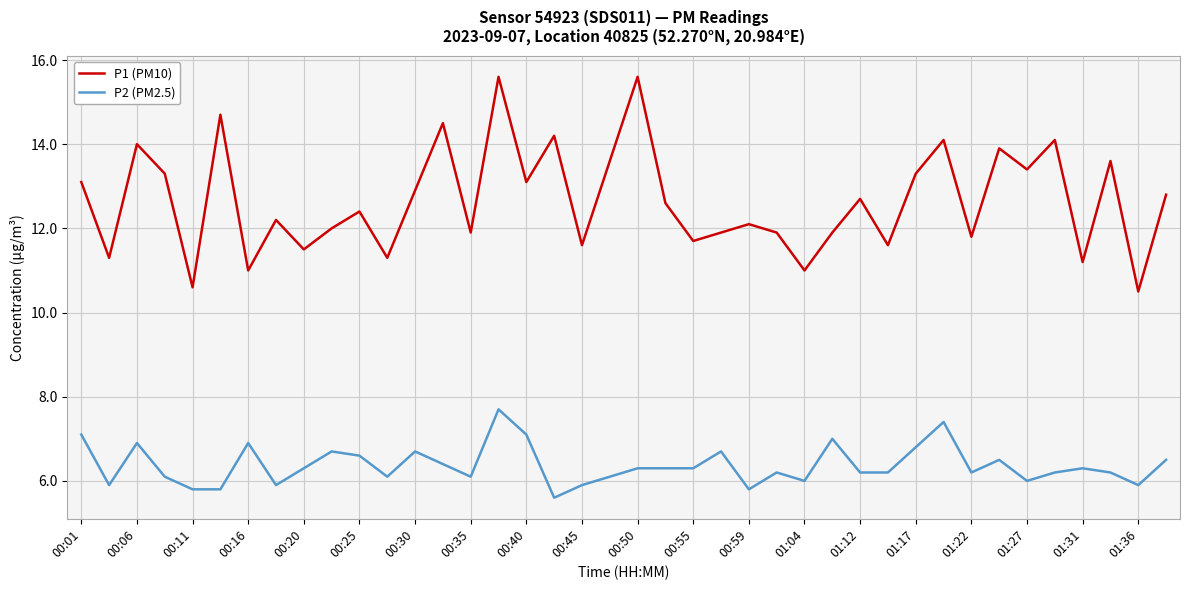

Which series has the largest range (max minus min)?

P1 (PM10)